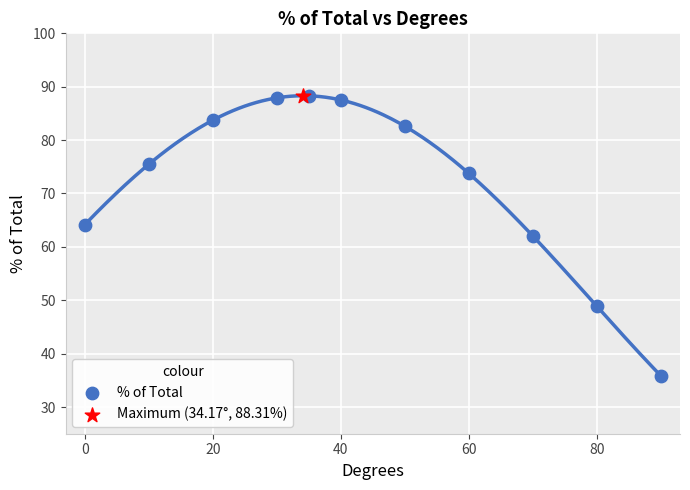

What are all the series names shown in the legend?

% of Total, Maximum (34.17°, 88.31%)